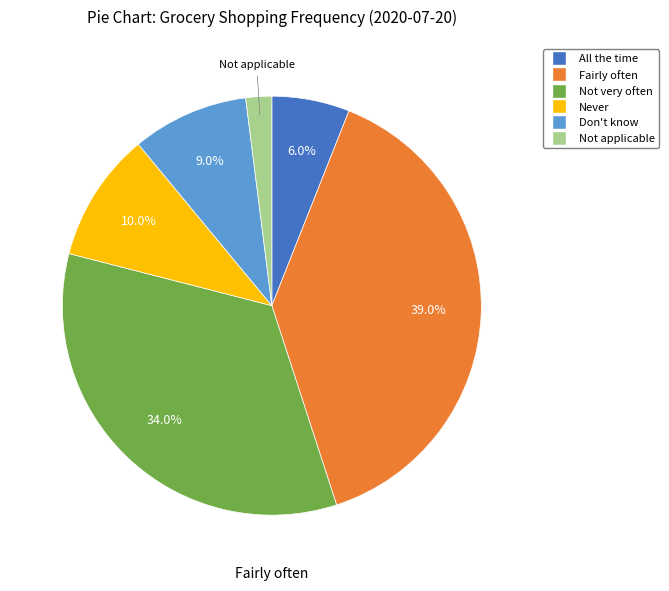

Rank the categories by value from highest to lowest.

Fairly often, Not very often, Never, Don't know, All the time, Not applicable